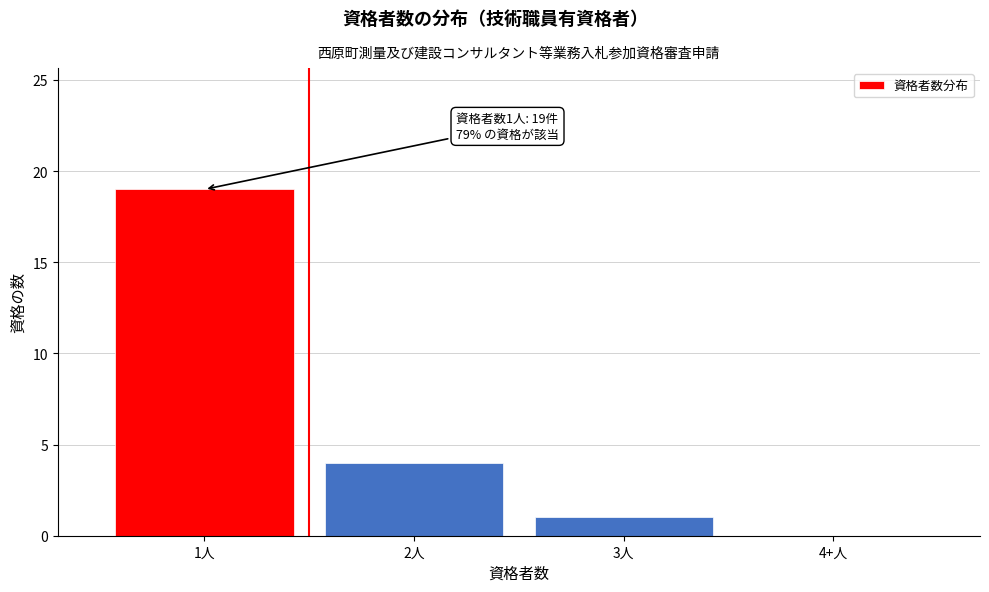

Reading left to right, transcribe all the data shown in this chart.

1人=19	2人=4	3人=1	4+人=0